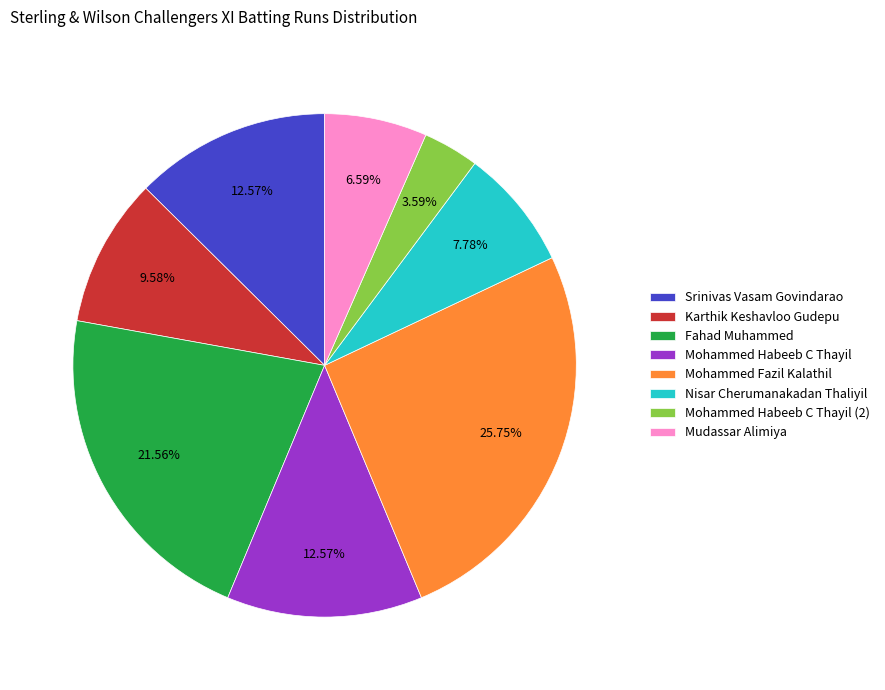

Is the sum of Mohammed Habeeb C Thayil and Mohammed Habeeb C Thayil (2) greater than half?

No